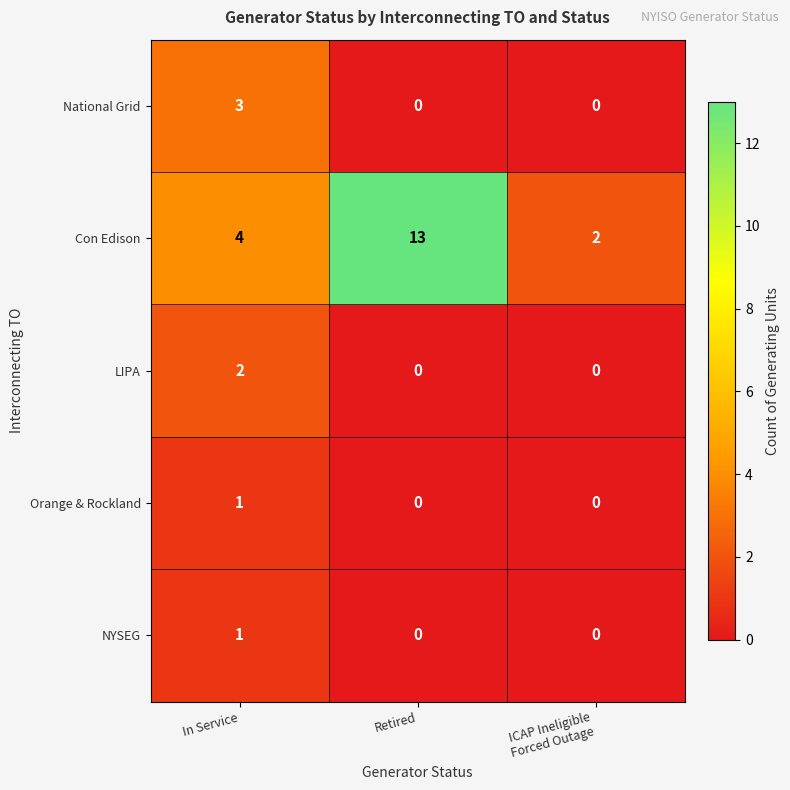

At which category is the sum across all series the highest?

Retired